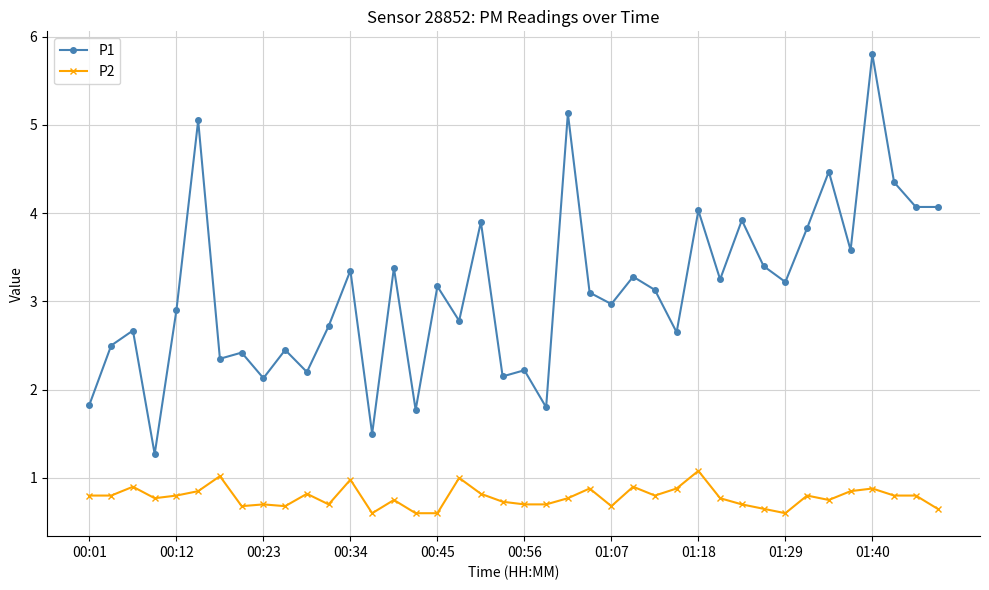

What are all the series names shown in the legend?

P1, P2